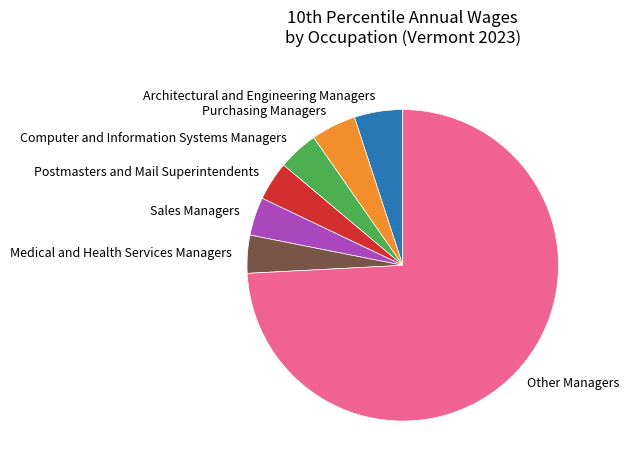

Which category has the biggest portion of the pie?

Other Managers